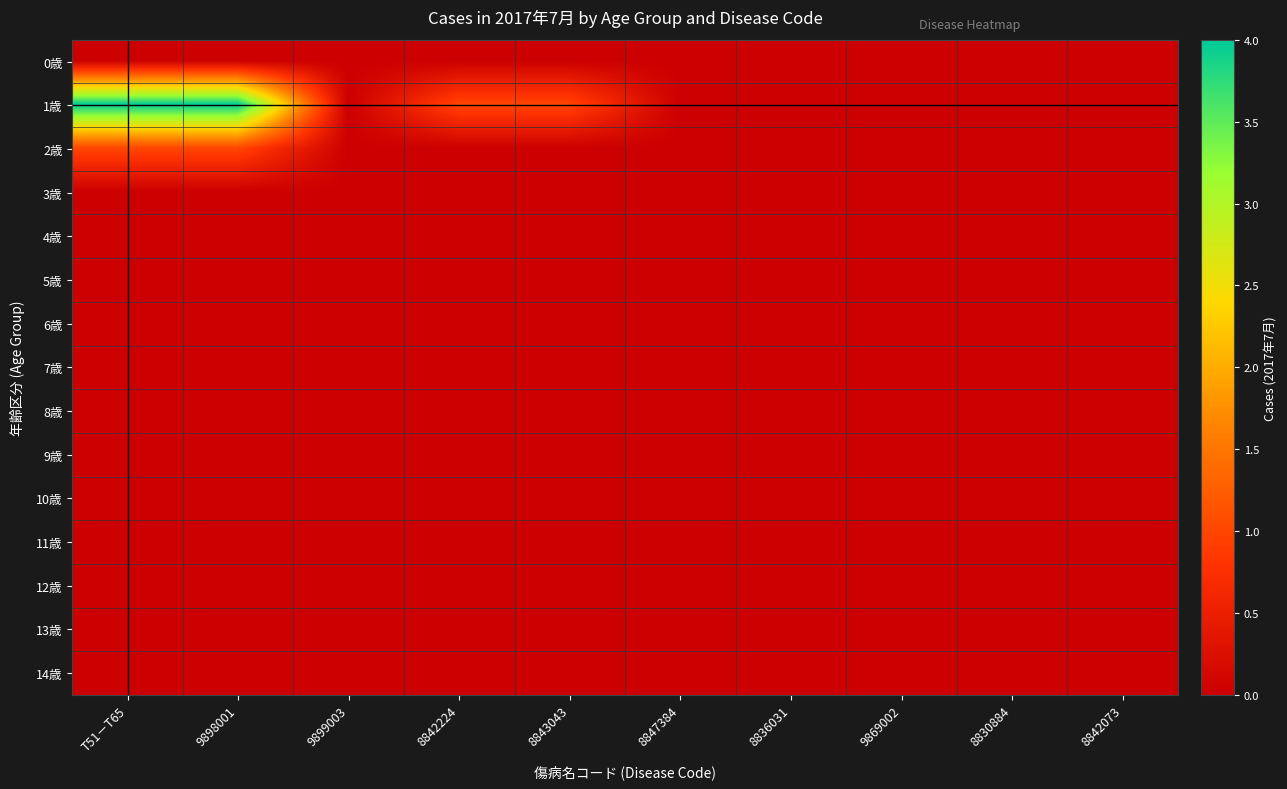

At how many categories does at least one series exceed 0?

4